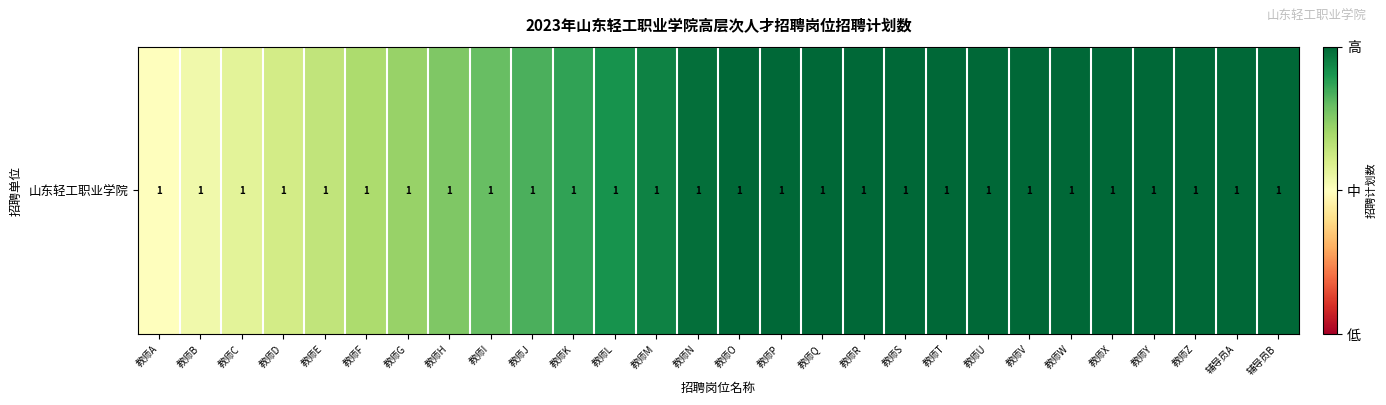

Is it true that the value at 教师S is 0.4?

False